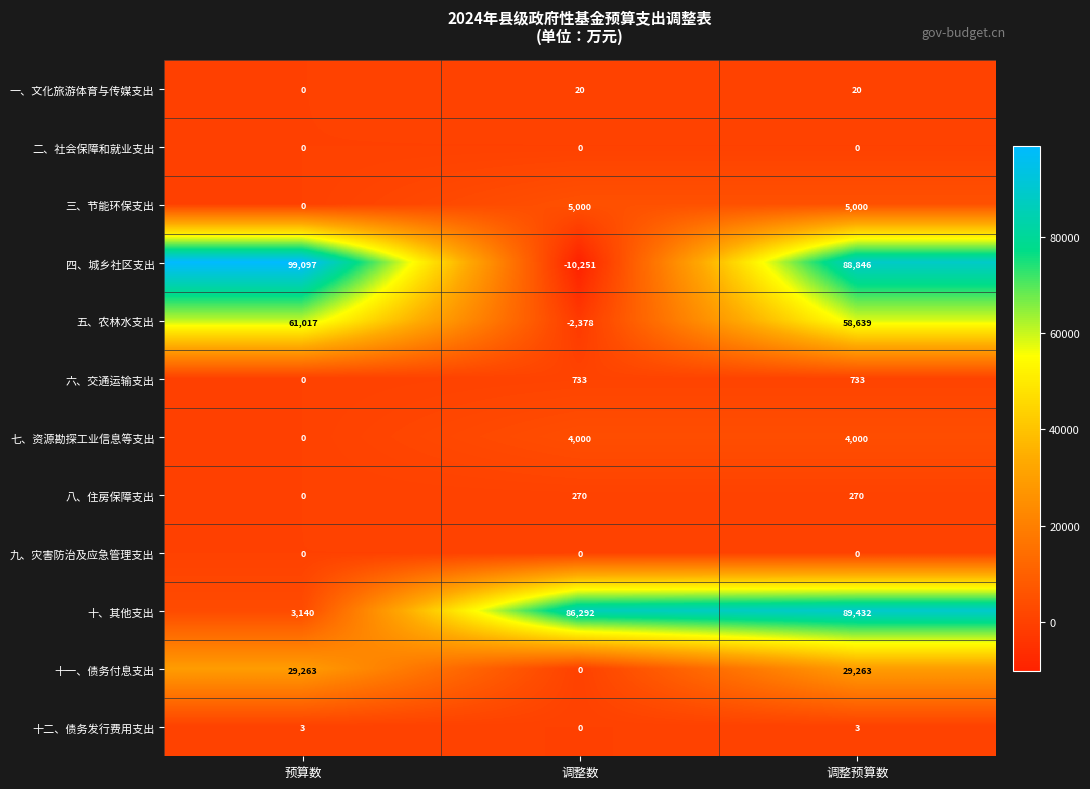

At how many categories does at least one series exceed 92363?

1